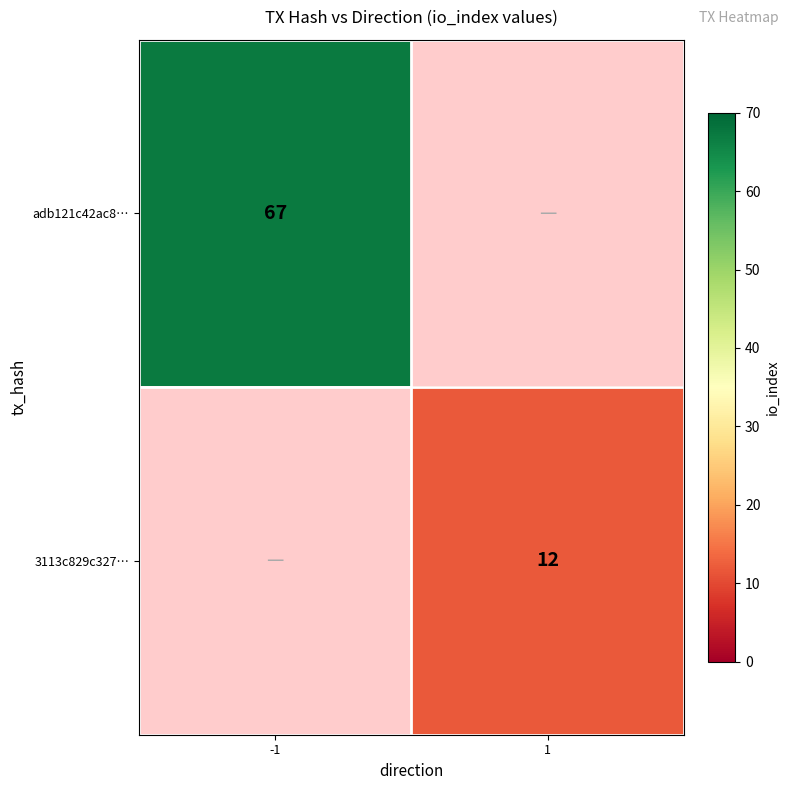

Is it true that 3113c829c327… equals 12 at 1?

True